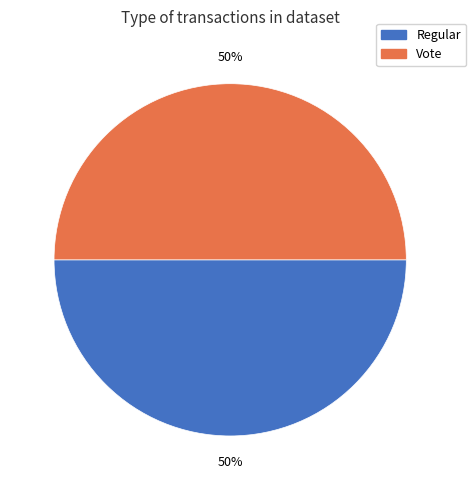

What percentage is the Regular slice, to the nearest percent?

50%